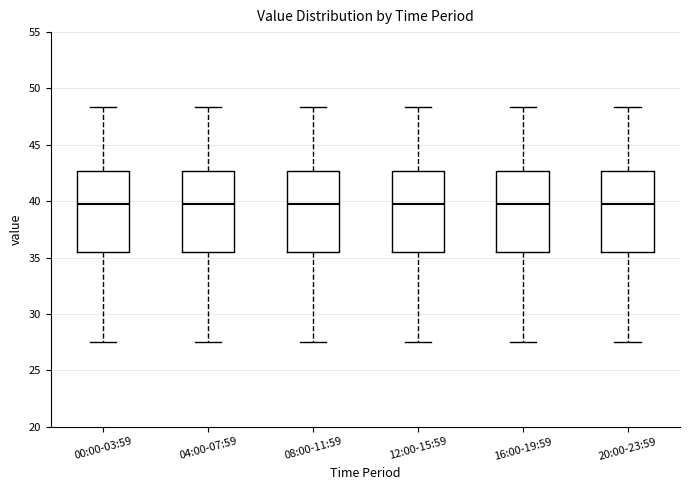

Reading left to right, read every box against the y-axis: the position of its median line, the range the box covers, and the ends of its whiskers. The values are not printed on the chart, so give them approximately, as read against the axis.

00:00-03:59: median 39.5, box 35.5 to 42.5, whiskers 27.5 to 48.5
04:00-07:59: median 39.5, box 35.5 to 42.5, whiskers 27.5 to 48.5
08:00-11:59: median 39.5, box 35.5 to 42.5, whiskers 27.5 to 48.5
12:00-15:59: median 39.5, box 35.5 to 42.5, whiskers 27.5 to 48.5
16:00-19:59: median 39.5, box 35.5 to 42.5, whiskers 27.5 to 48.5
20:00-23:59: median 39.5, box 35.5 to 42.5, whiskers 27.5 to 48.5